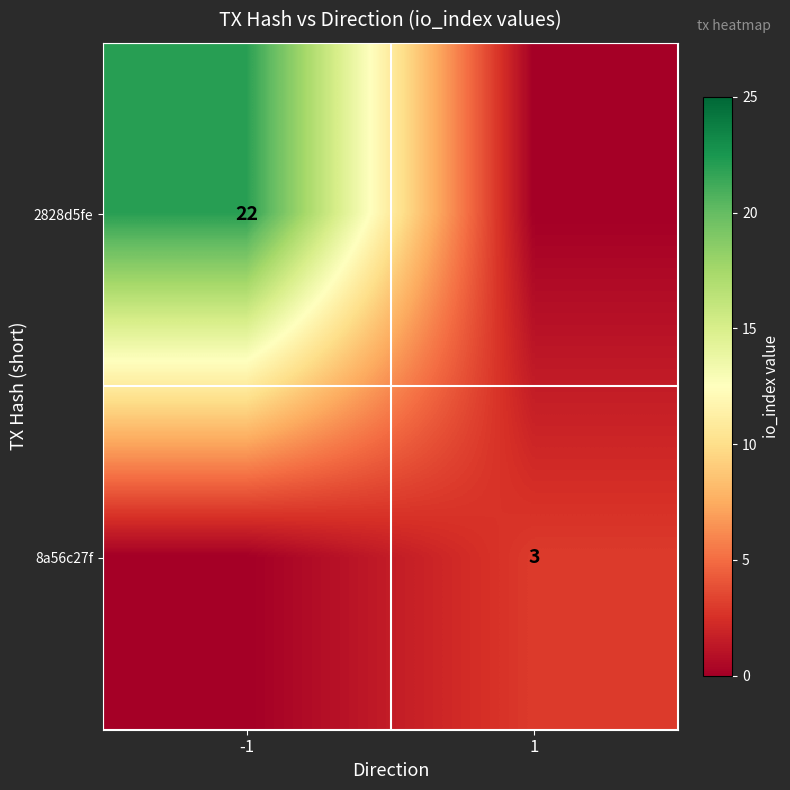

Is it true that 8a56c27f equals 3 at 1?

True